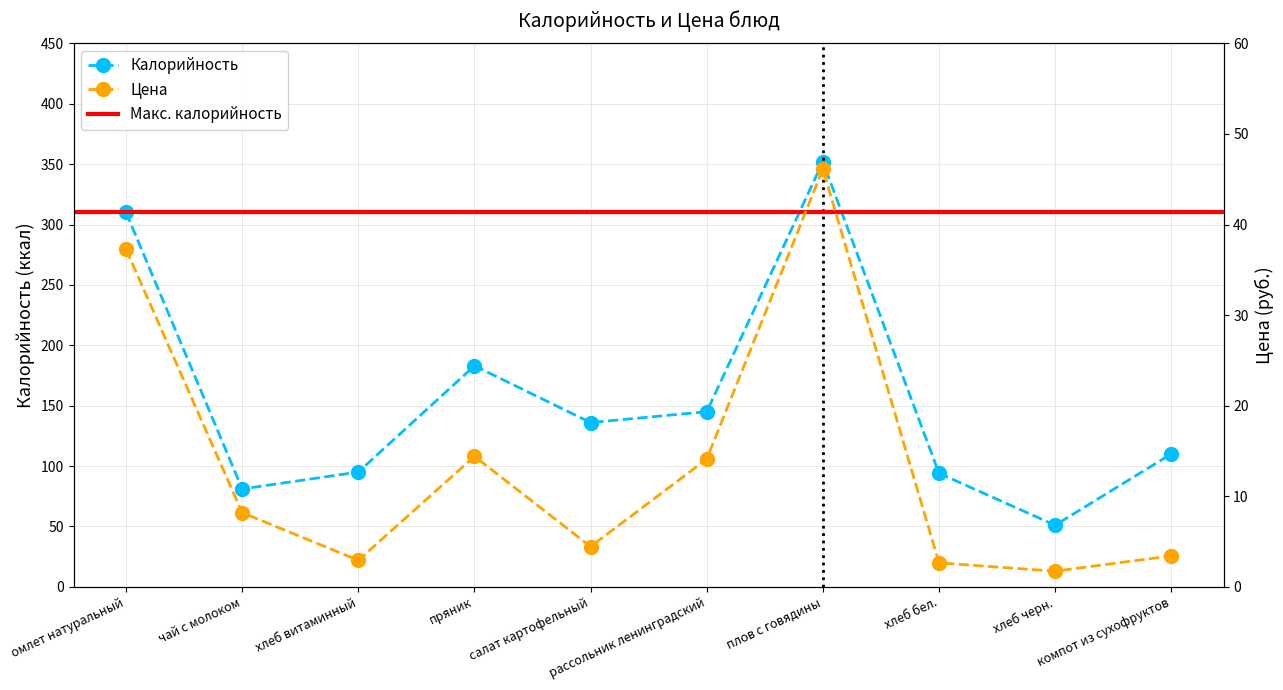

Does the chart display data point markers on the line(s)?

Yes